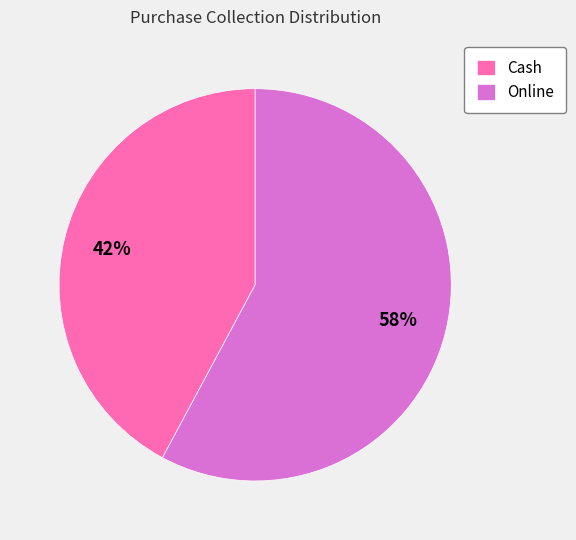

What is the largest slice in the pie chart?

Online